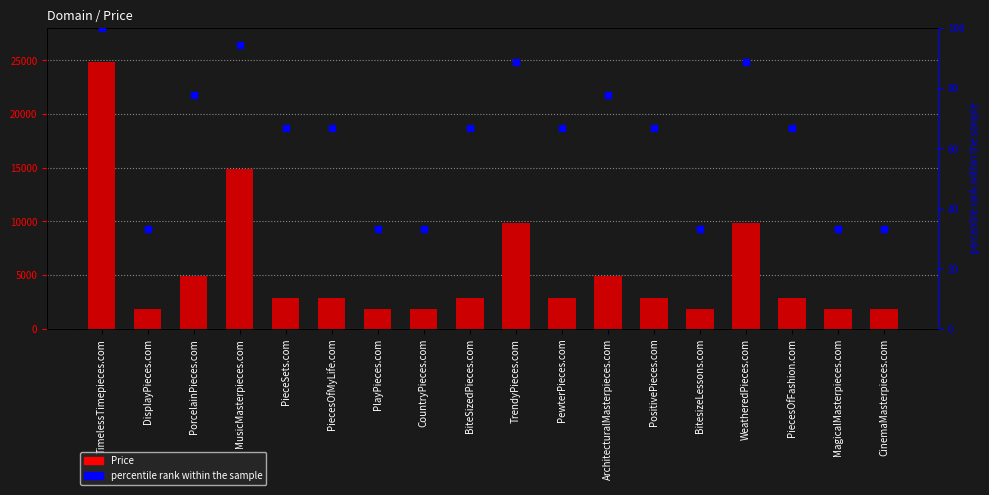

At which category is the sum across all series the highest?

TimelessTimepieces.com